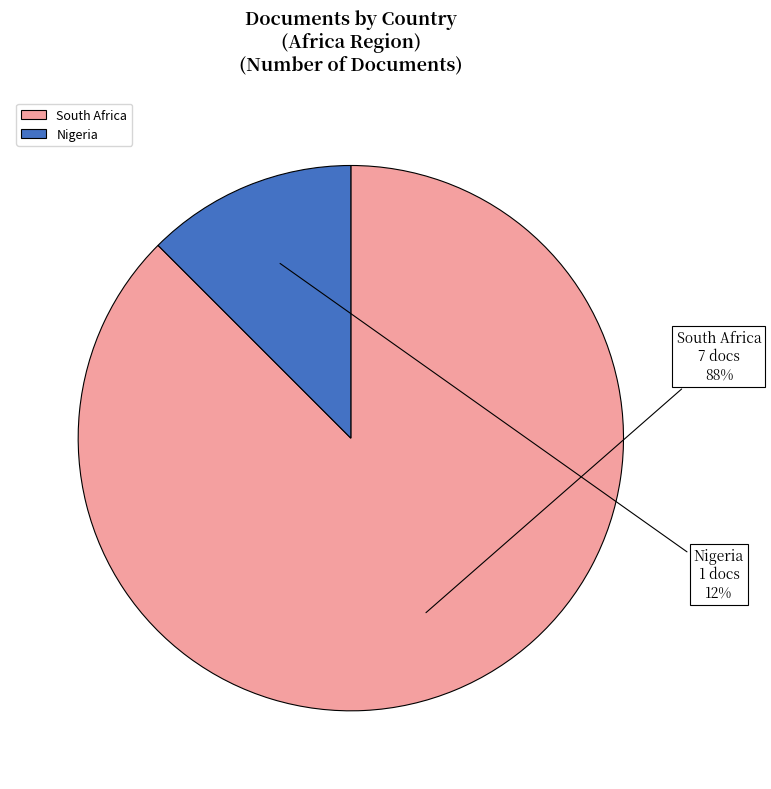

Rank the categories by value from highest to lowest.

South Africa, Nigeria